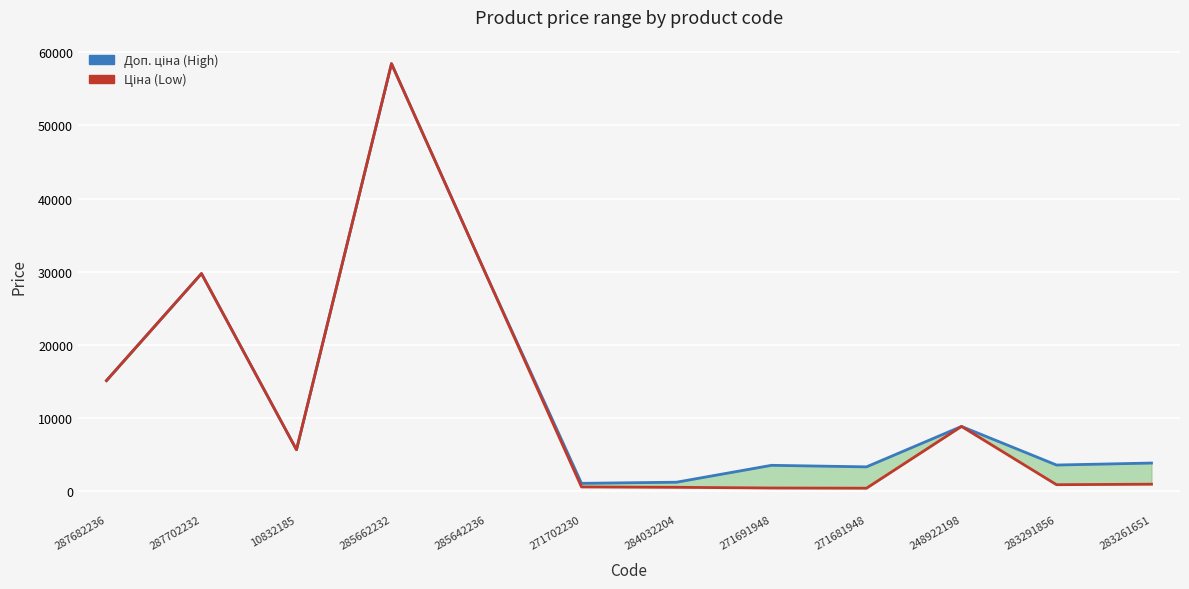

Which series has the largest range (max minus min)?

Ціна (Low)